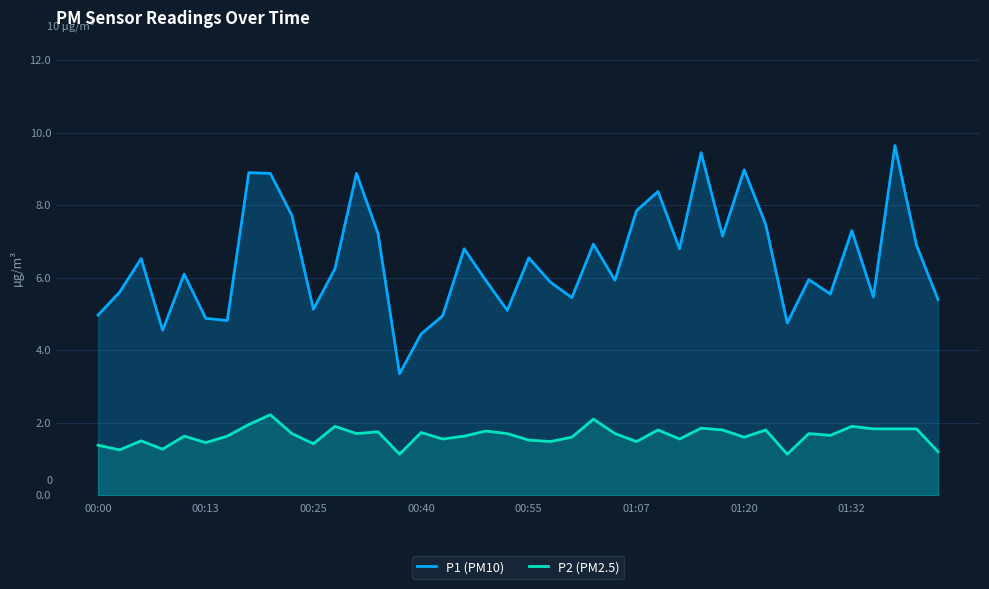

Between 9 and 17, which series saw the biggest shift?

P1 (PM10)